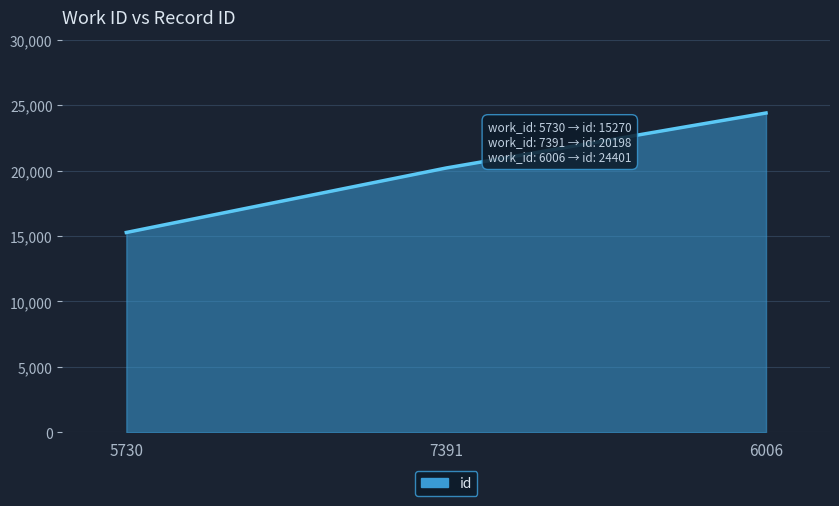

True or false: the data shows 23805 at 5730.

False